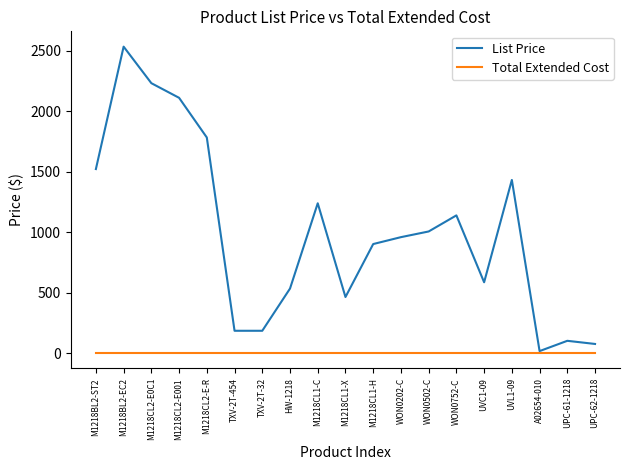

Reading left to right, list all the values displayed in this chart.

List Price: M1218BL2-ST2=1521	M1218BL2-EC2=2533	M1218CL2-E0C1=2231	M1218CL2-E001=2110	M1218CL2-E-R=1782	TXV-2T-454=184	TXV-2T-32=184	HW-1218=533	M1218CL1-C=1238	M1218CL1-X=463	M1218CL1-H=901	WON0202-C=958	WON0502-C=1005	WON0752-C=1138	UVC1-09=585	UVL1-09=1431	A02654-010=16	UPC-61-1218=101	UPC-62-1218=75
Total Extended Cost: M1218BL2-ST2=0	M1218BL2-EC2=0	M1218CL2-E0C1=0	M1218CL2-E001=0	M1218CL2-E-R=0	TXV-2T-454=0	TXV-2T-32=0	HW-1218=0	M1218CL1-C=0	M1218CL1-X=0	M1218CL1-H=0	WON0202-C=0	WON0502-C=0	WON0752-C=0	UVC1-09=0	UVL1-09=0	A02654-010=0	UPC-61-1218=0	UPC-62-1218=0